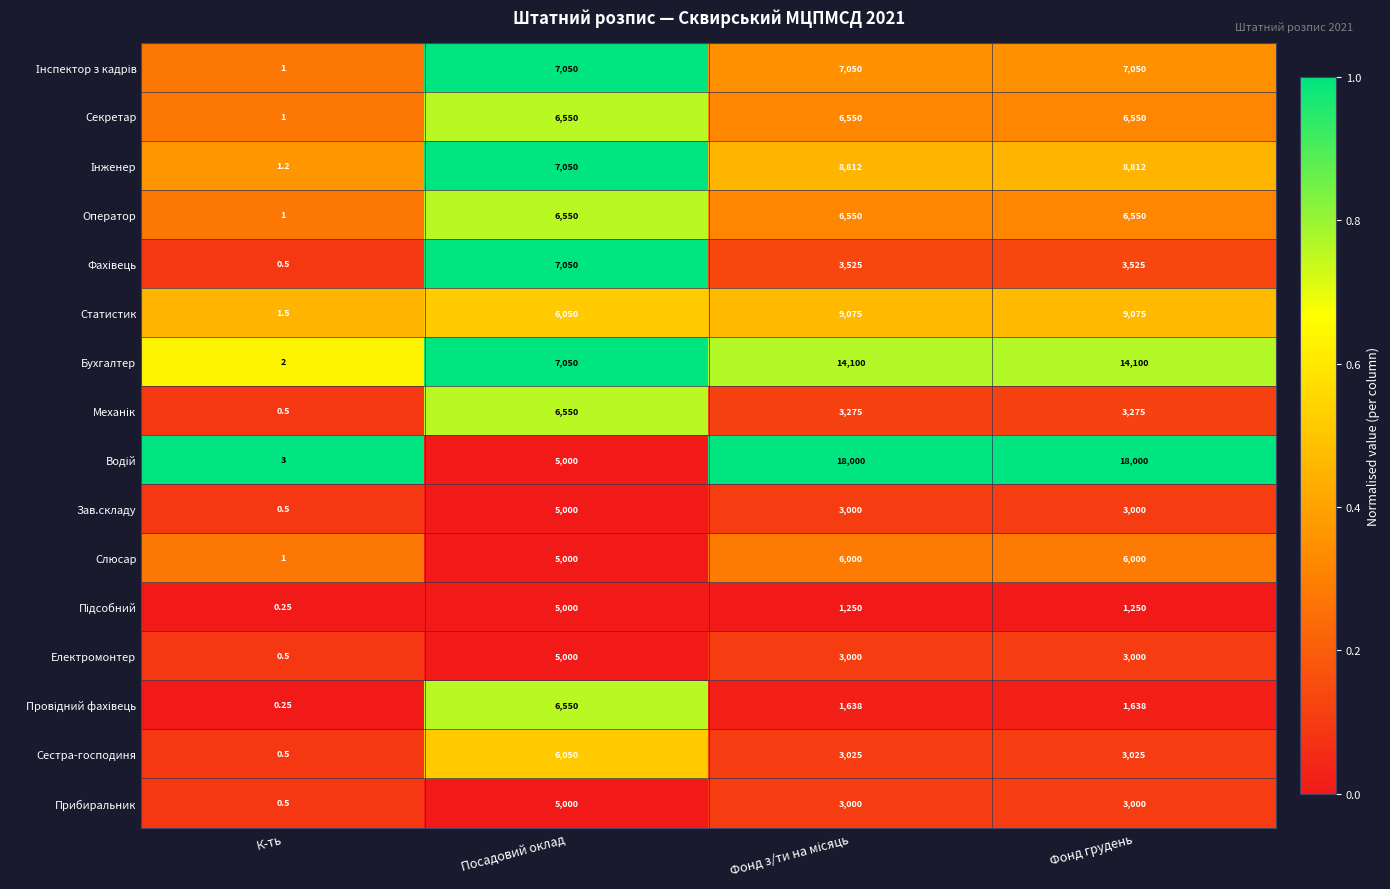

At which category does the chart reach its minimum across all series?

К-ть